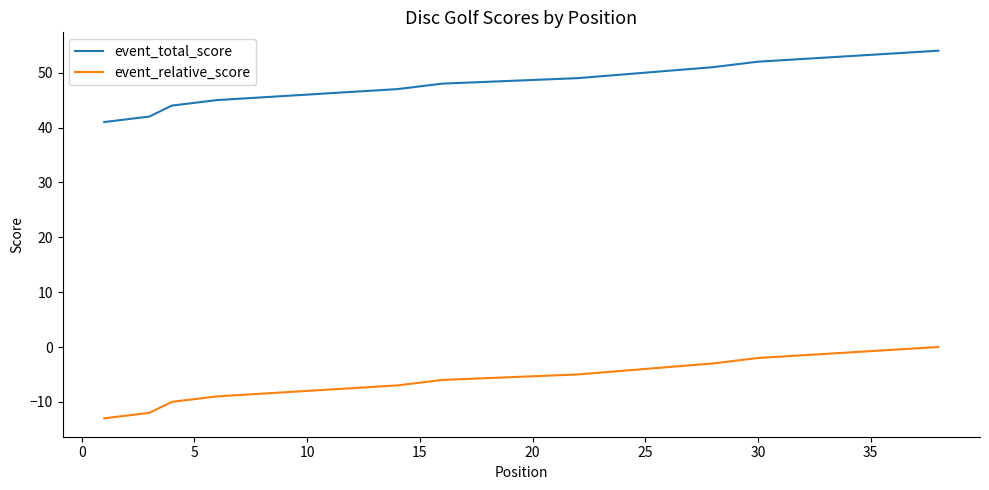

What is the spread (max minus min) of values at 30?

54